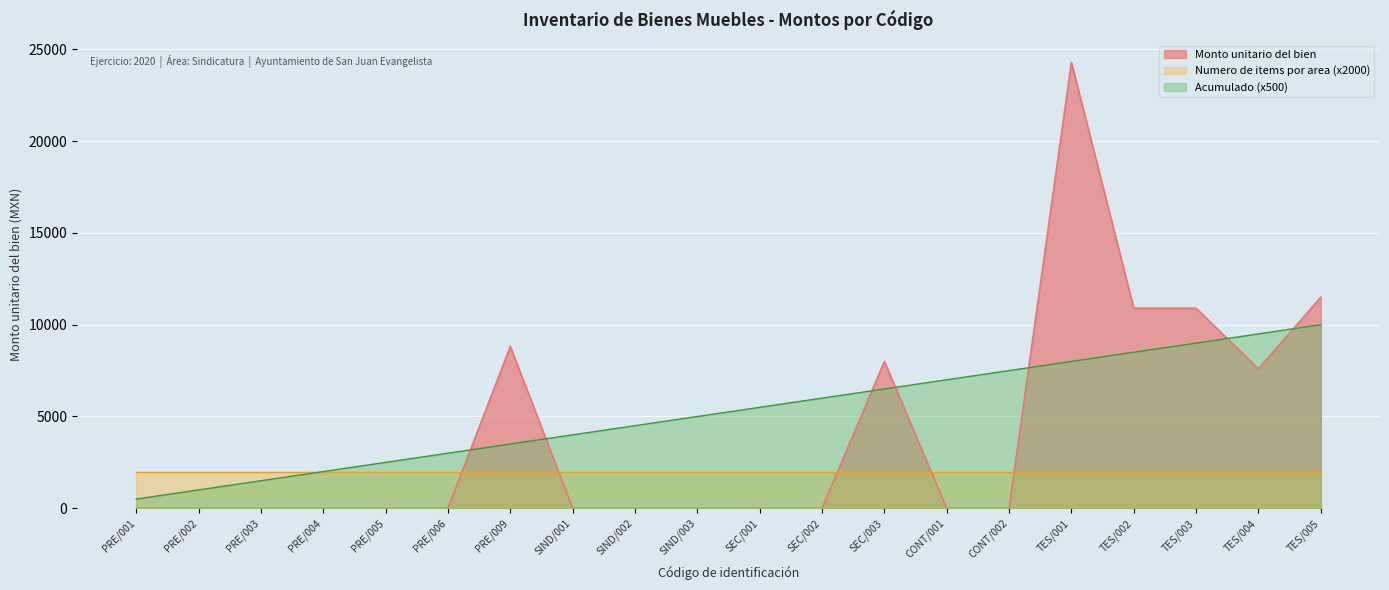

Count the number of data series in this chart.

3